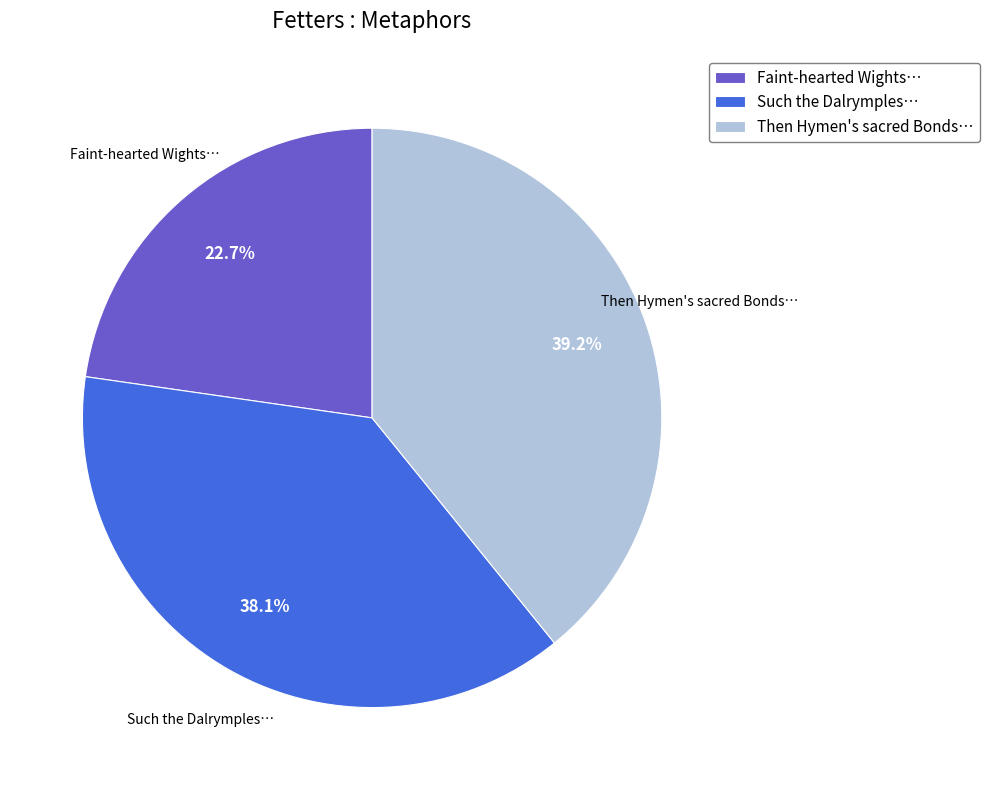

Approximately how many times larger is the value at Then Hymen's sacred Bonds… compared to Such the Dalrymples…?

1.0